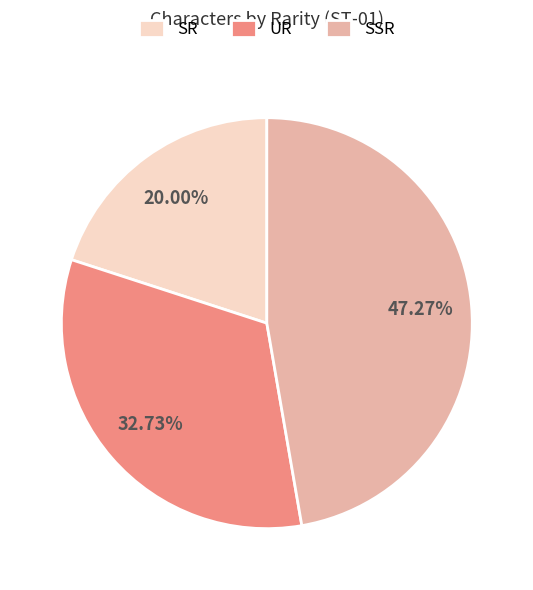

To the nearest percent, what is the difference between the largest and smallest slice percentages?

27%